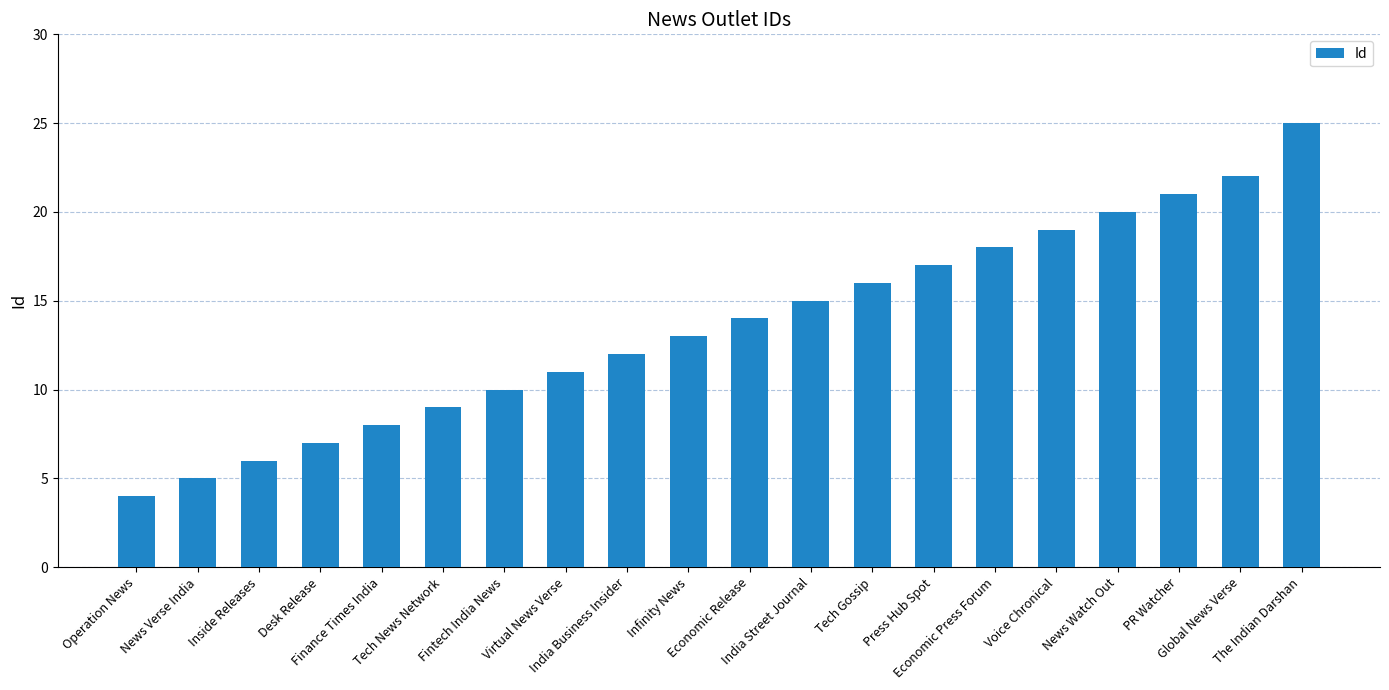

What position from the left is Desk Release?

4